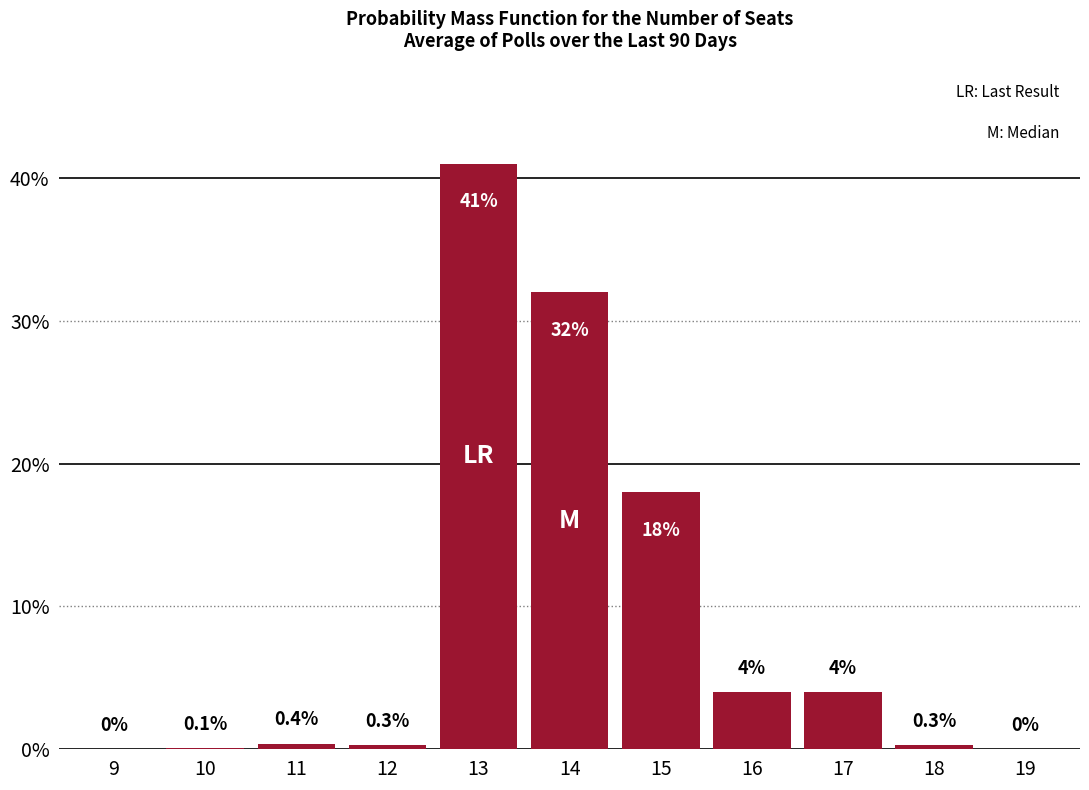

Reading right to left, what are all the values shown in this chart?

19=0.0	18=0.3	17=4.0	16=4.0	15=18.0	14=32.0	13=41.0	12=0.3	11=0.4	10=0.1	9=0.0